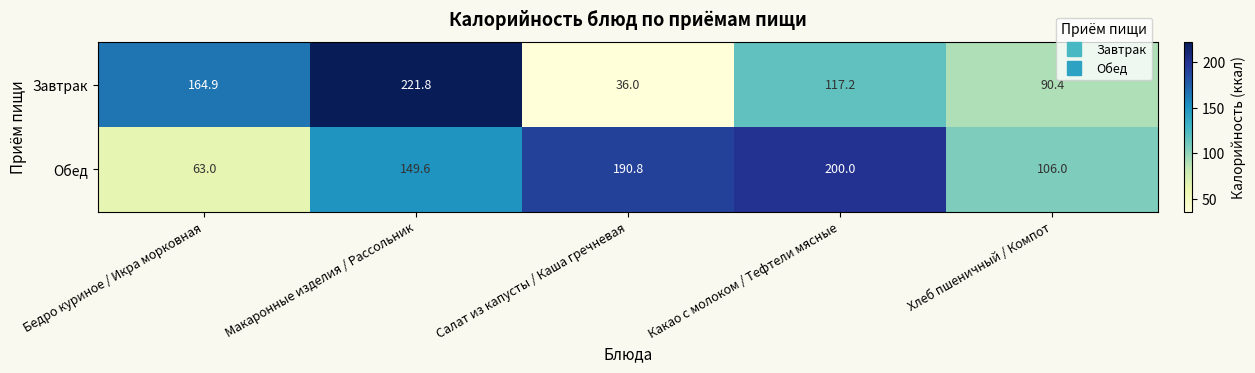

At which label does Завтрак first exceed 117?

Бедро куриное / Икра морковная